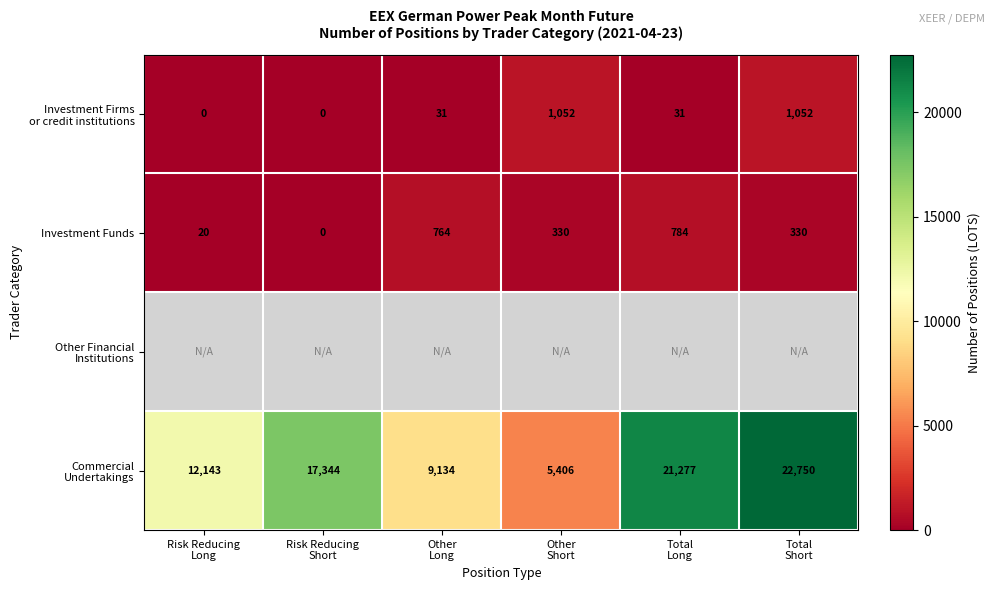

What is the highest value of the Investment Funds series?

784